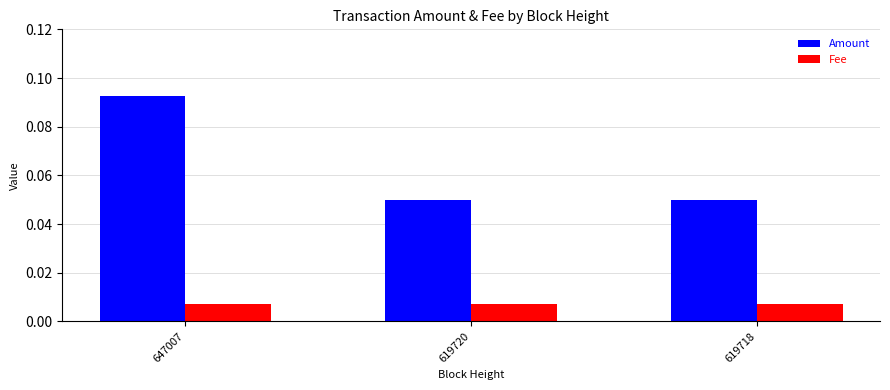

Rank the series by their average value, from lowest to highest.

Fee, Amount